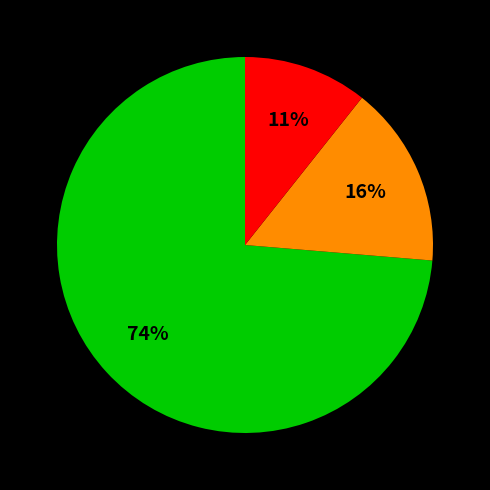

To the nearest percent, what is the average slice percentage?

33%